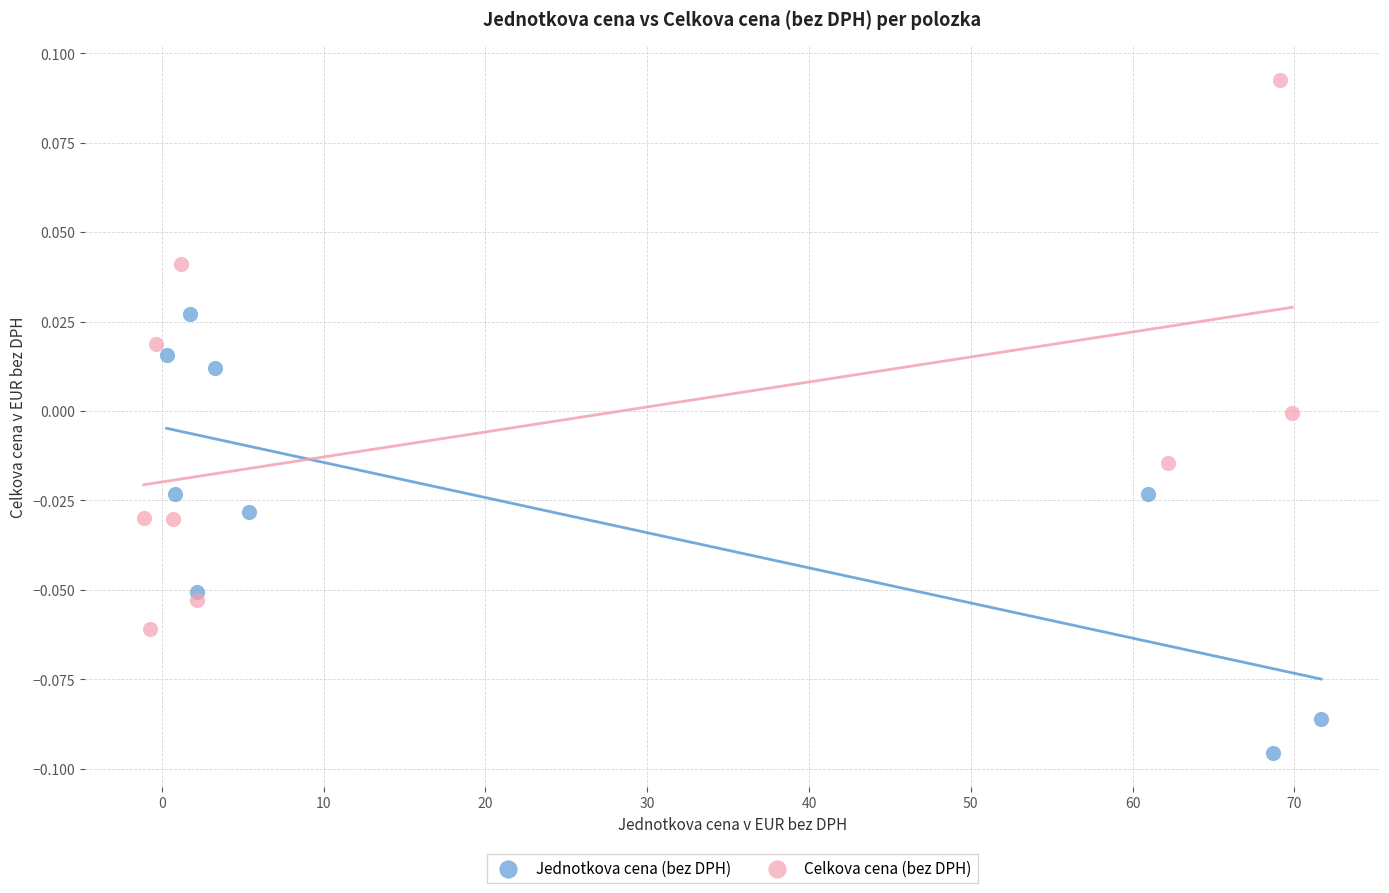

Which series reaches the minimum Y coordinate?

Jednotkova cena (bez DPH)